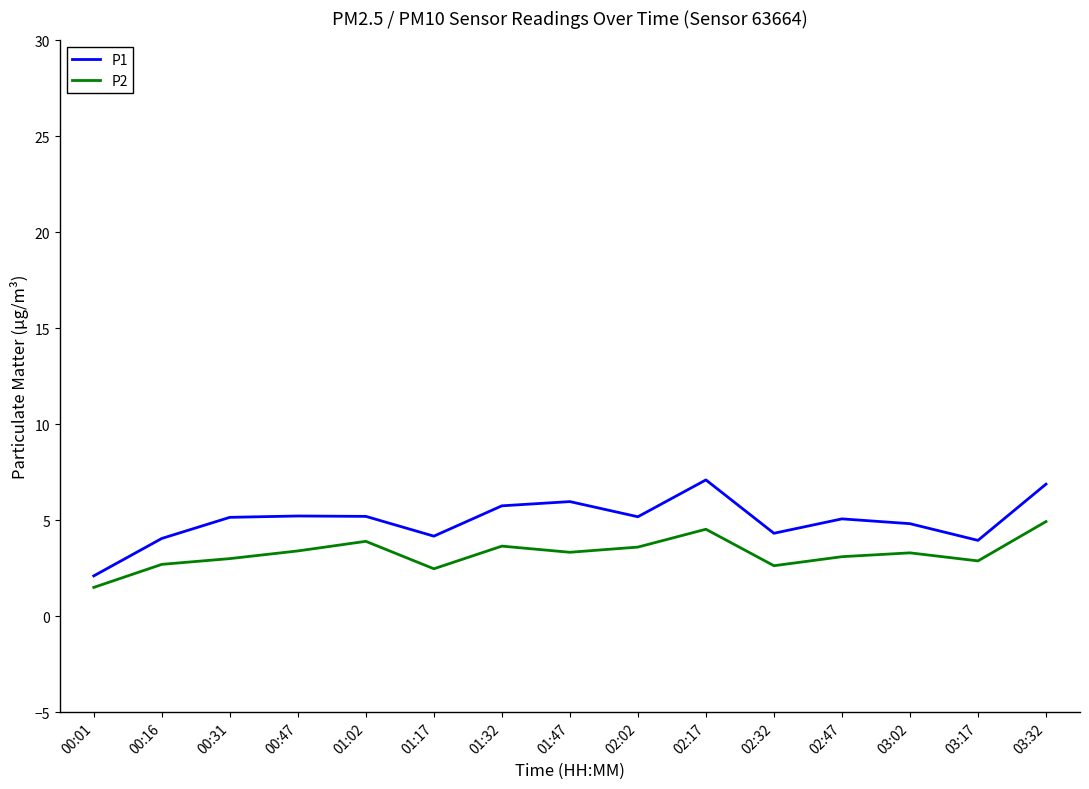

What position from the left is 00:01?

1